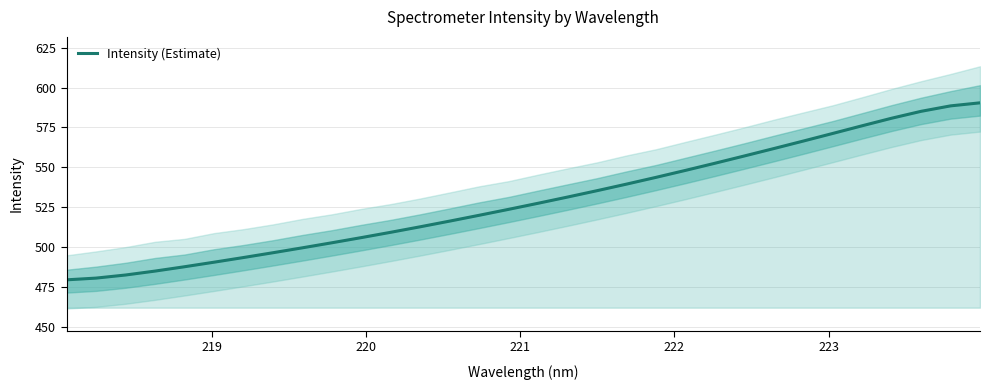

The value at 26 is 257.2. True or false?

False